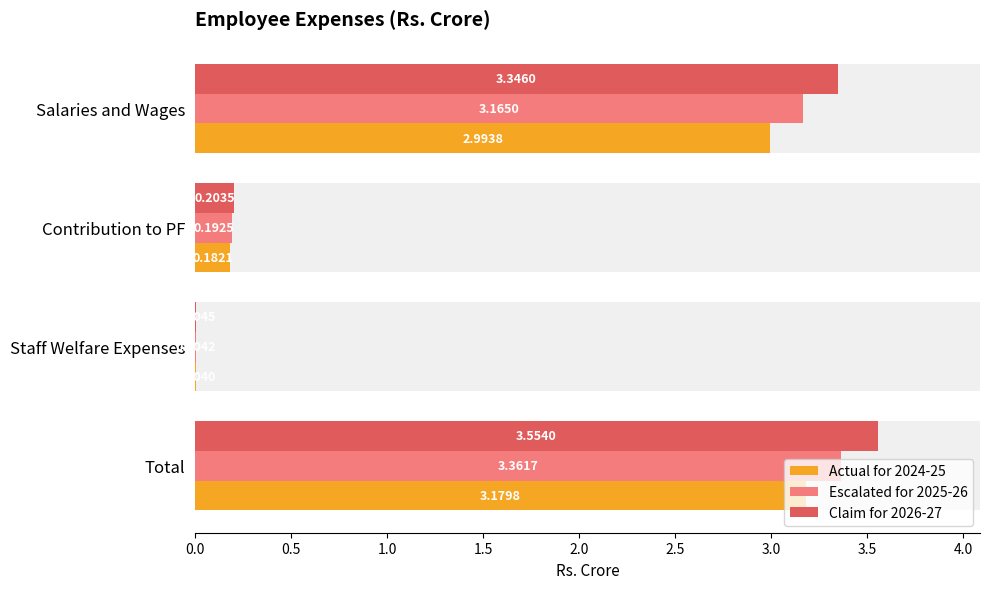

Rank the series by their average value, from highest to lowest.

Claim for 2026-27, Escalated for 2025-26, Actual for 2024-25